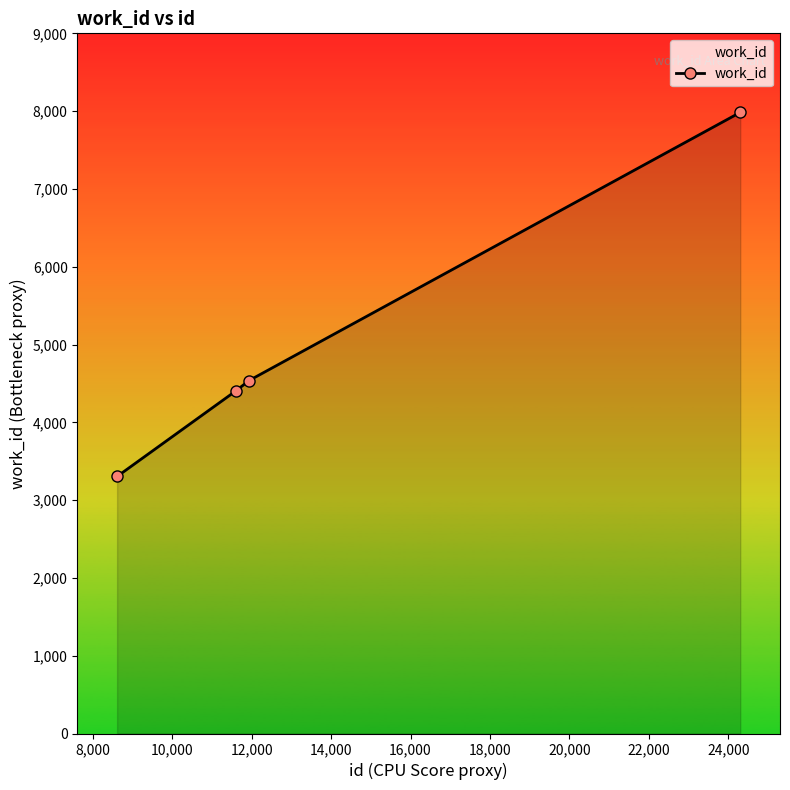

What is the average value?

5057